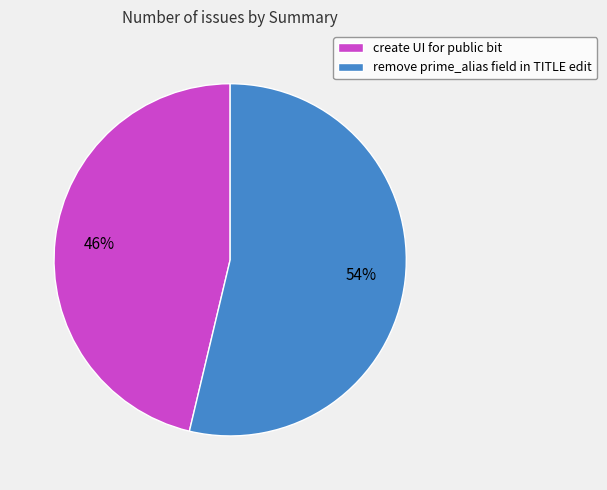

How many segments does this pie chart have?

2